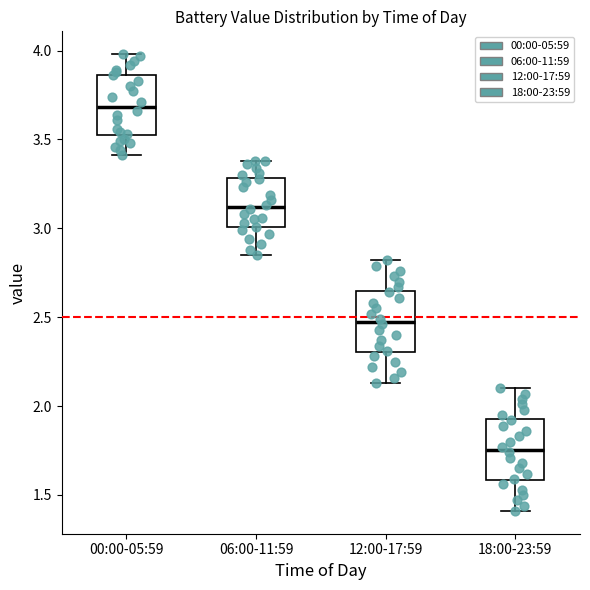

Where does the upper whisker of the box for 06:00-11:59 end on the y-axis? The values are not printed on the chart, so give them approximately, as read against the axis.

3.40